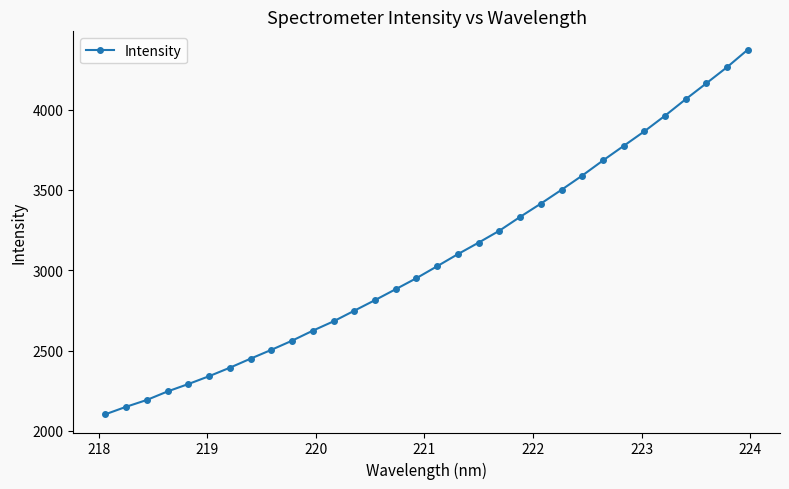

How many distinct data groups are displayed?

1